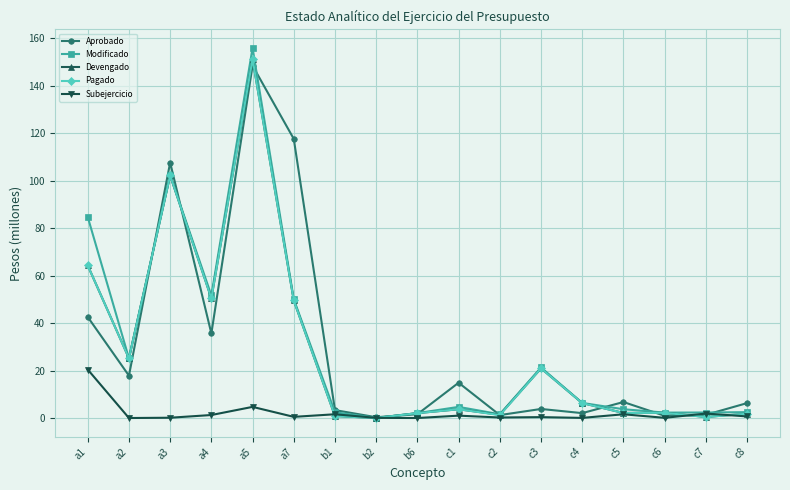

At which category is the sum across all series the highest?

a5